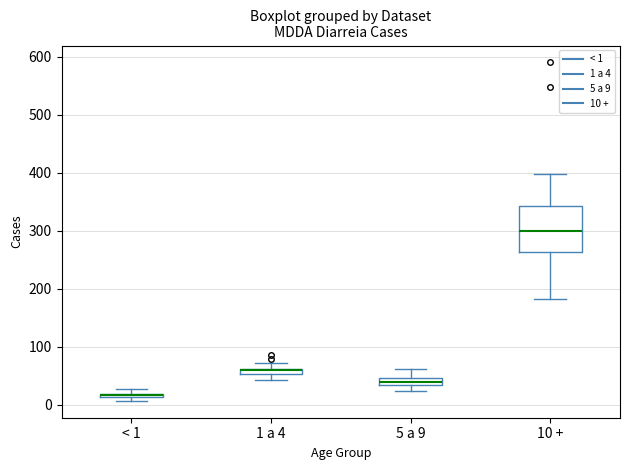

Which box is the tallest, from its lower edge to its upper edge?

10 +